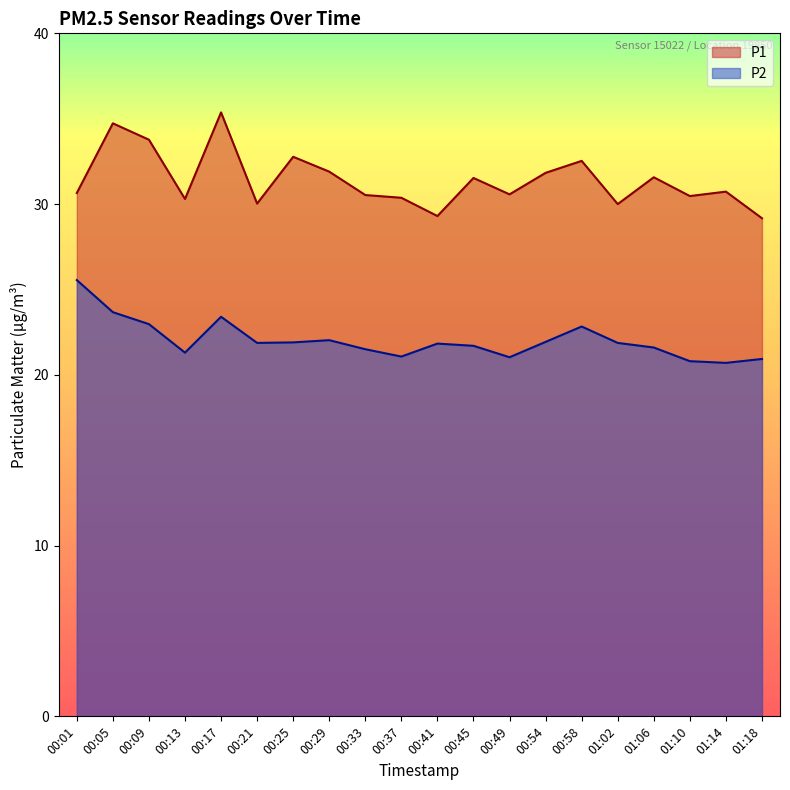

At how many categories does at least one series exceed 24?

20